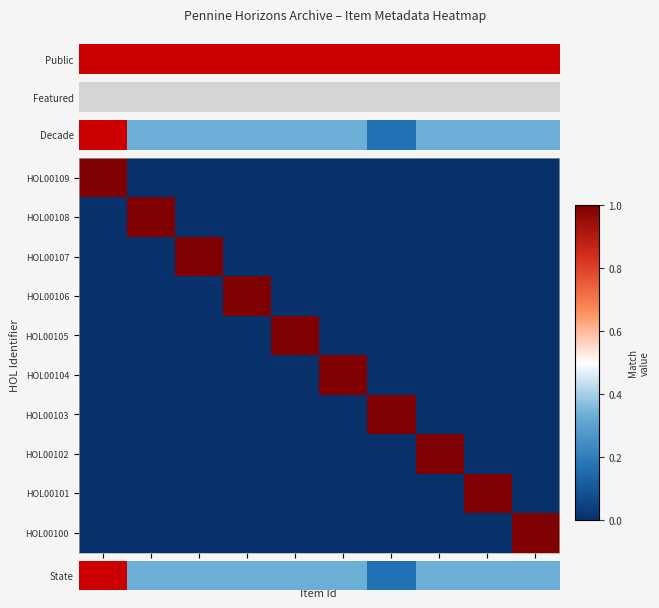

List the series in order of their peak value, lowest first.

HOL00108, HOL00107, HOL00106, HOL00105, HOL00104, HOL00103, HOL00102, HOL00101, HOL00100, State